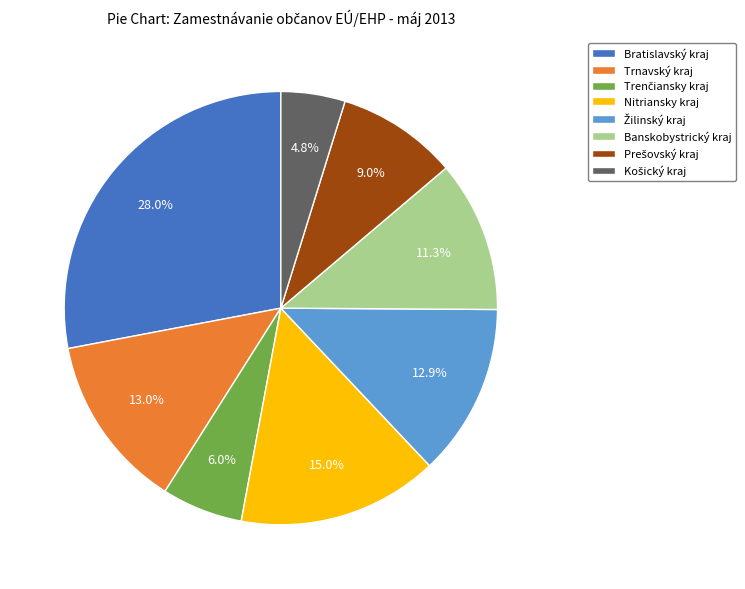

What percentage is the Bratislavský kraj slice, to the nearest percent?

28%